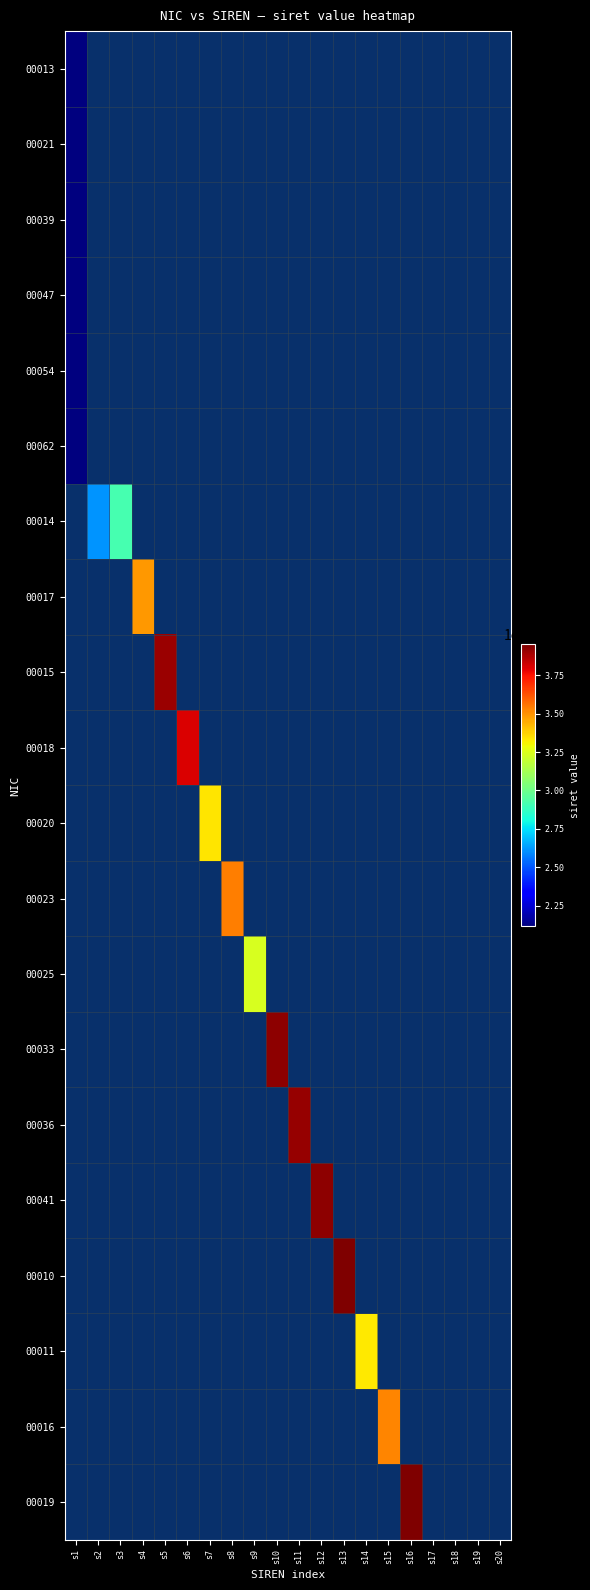

Rank the series at s17 from highest to lowest value.

00013, 00021, 00039, 00047, 00054, 00062, 00014, 00017, 00015, 00018, 00020, 00023, 00025, 00033, 00036, 00041, 00010, 00011, 00016, 00019